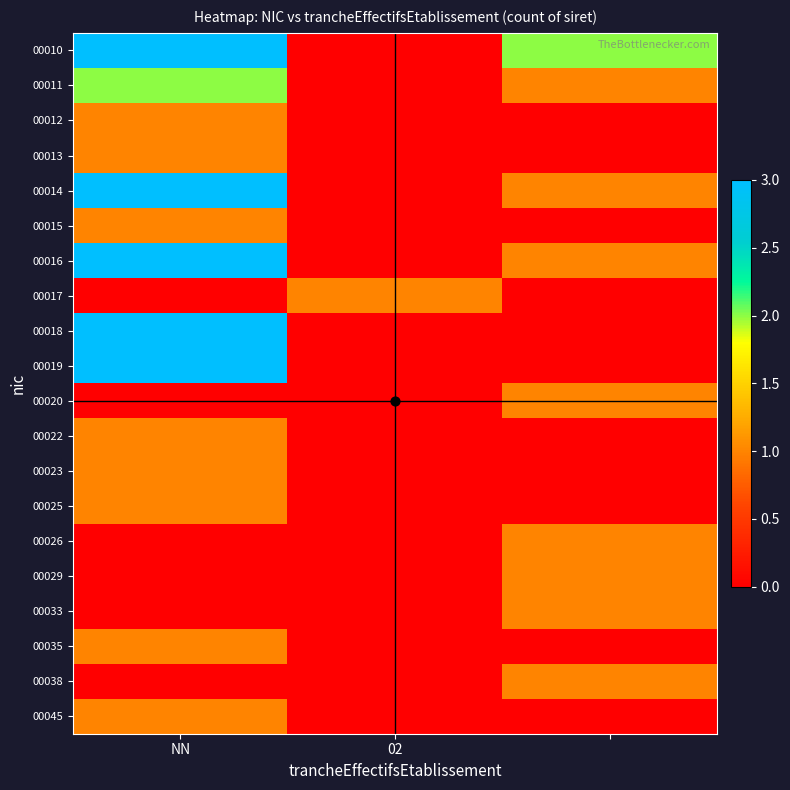

How many series are shown in this chart?

20